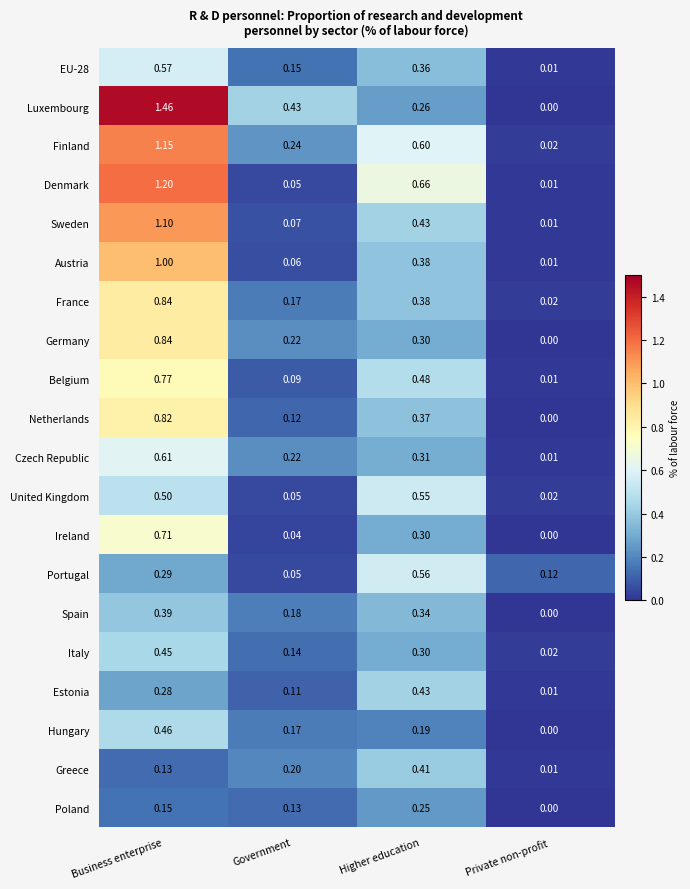

At which category does the chart reach its minimum across all series?

Private non-profit